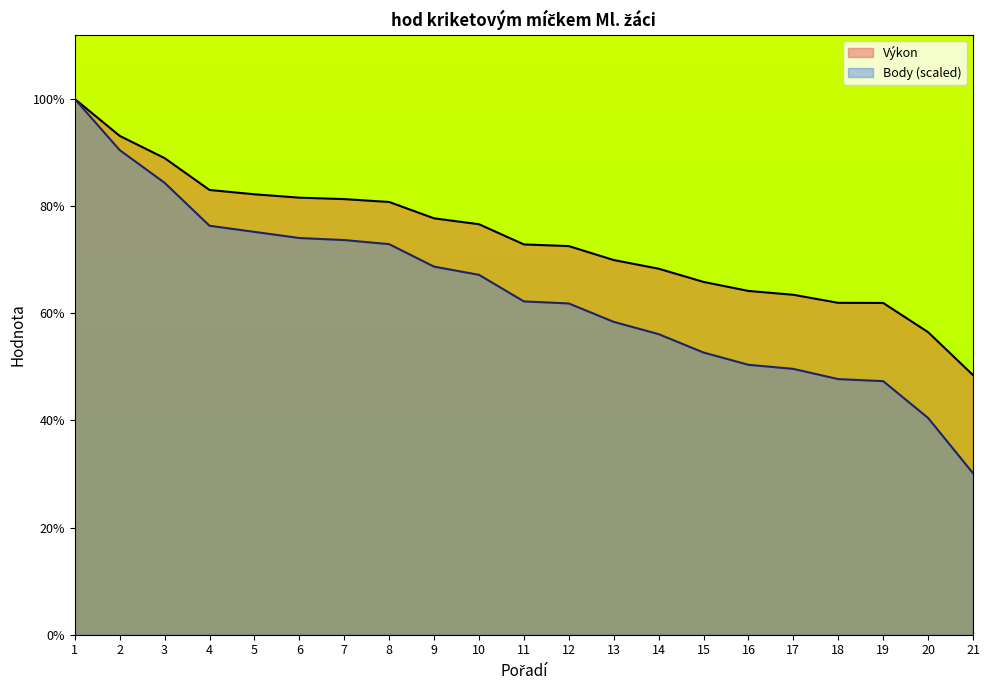

What is the minimum value shown in the chart?

13.4